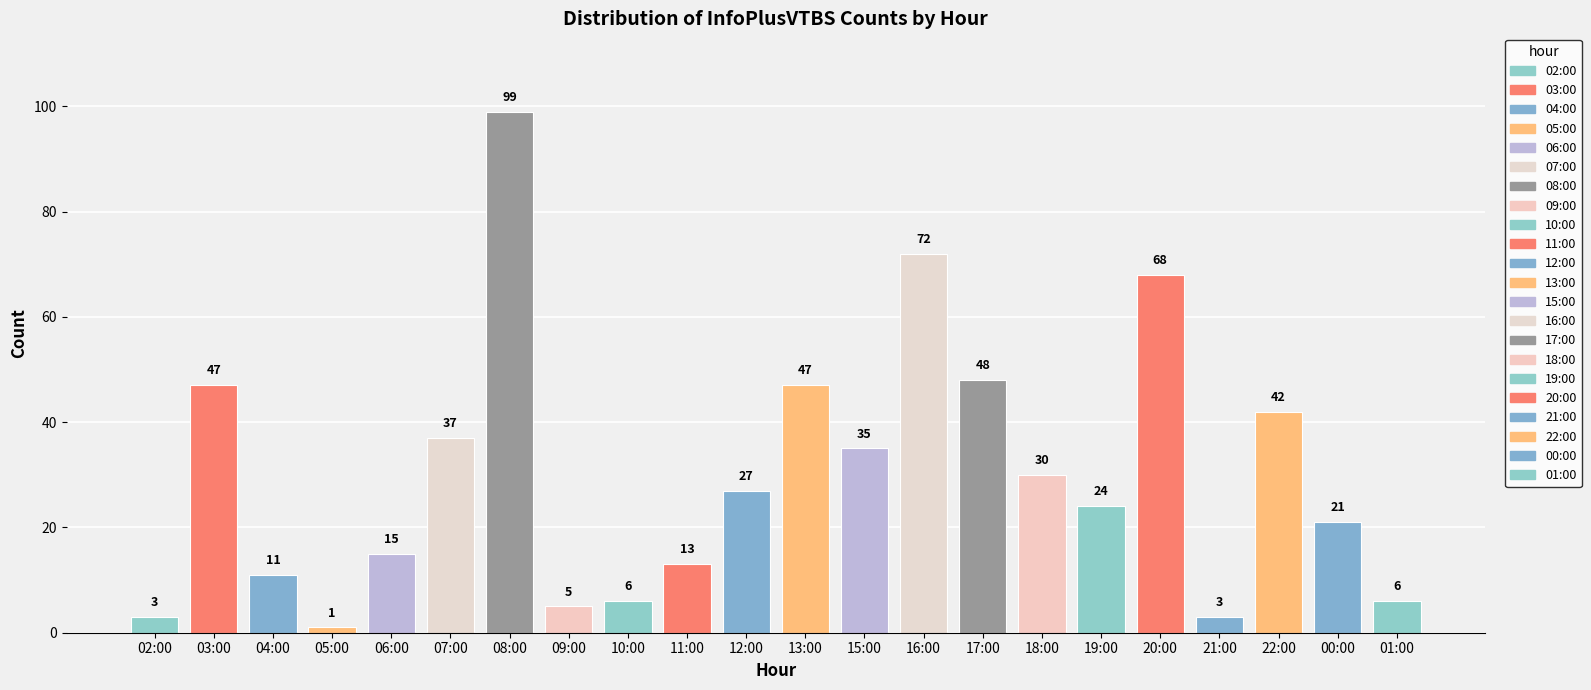

Where is the data nearest to the value 50?

17:00